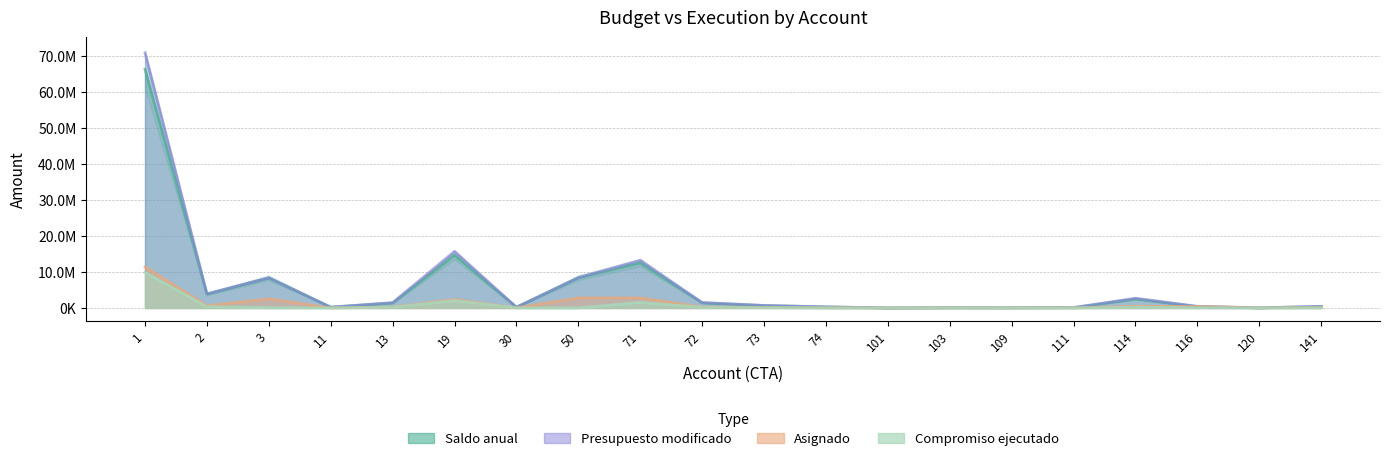

True or false: Asignado has more than 1 points higher than both neighbors.

True